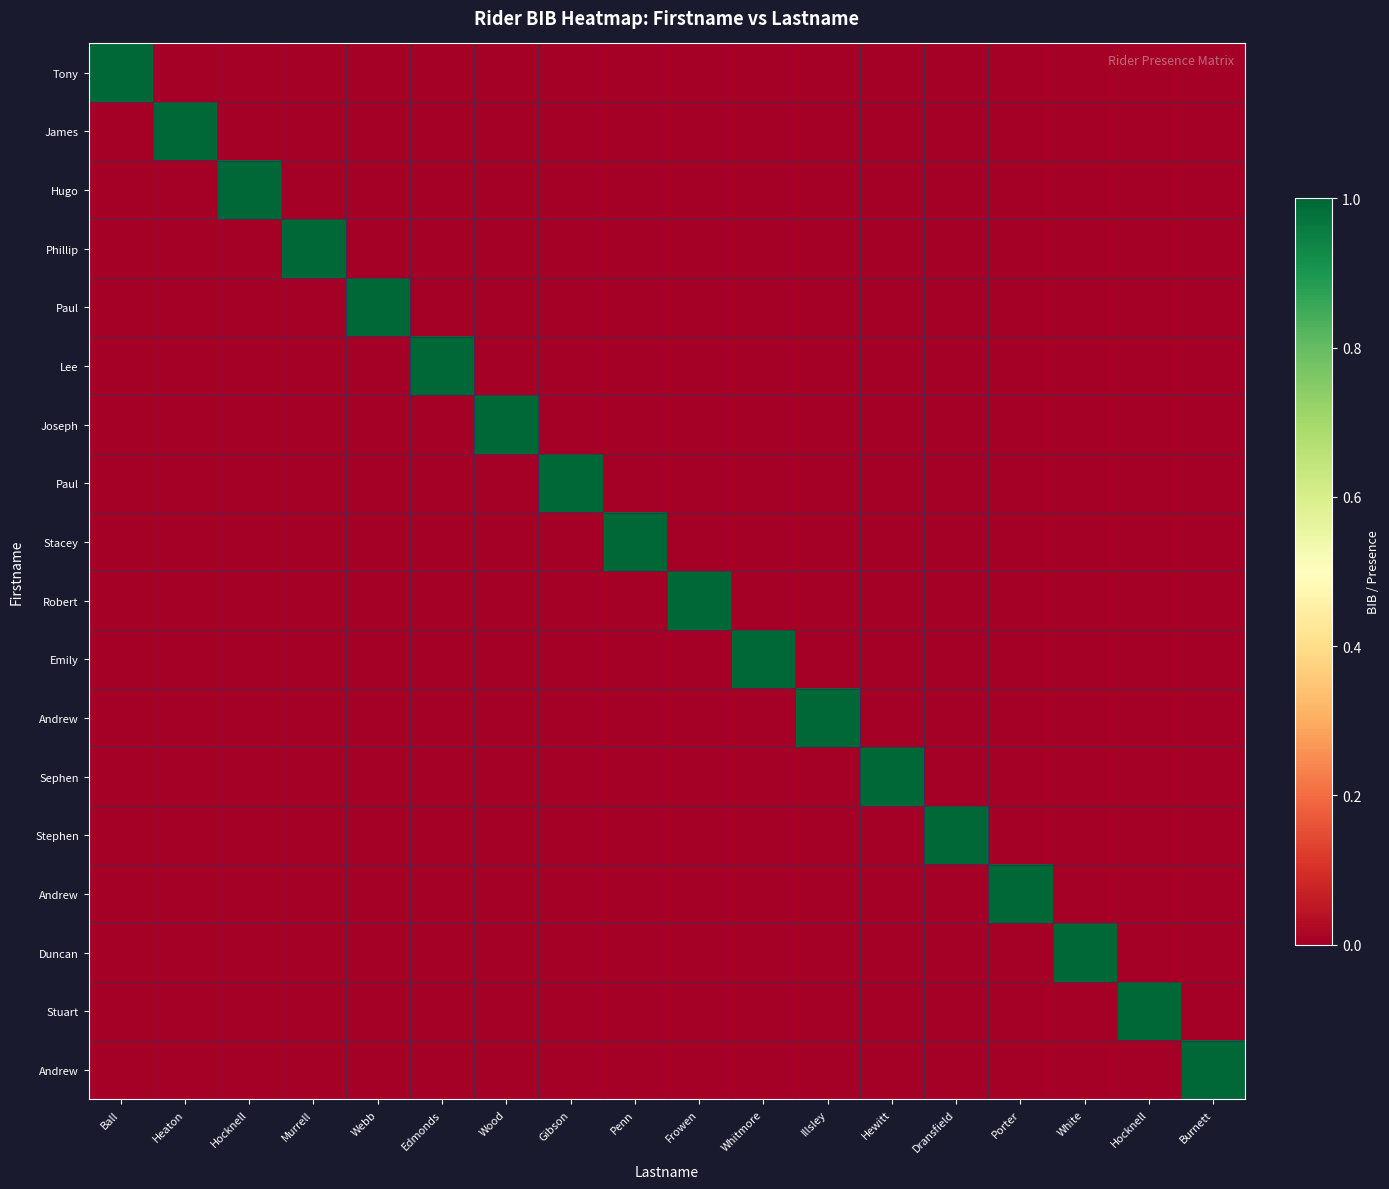

At which category is the sum across all series the highest?

Ball